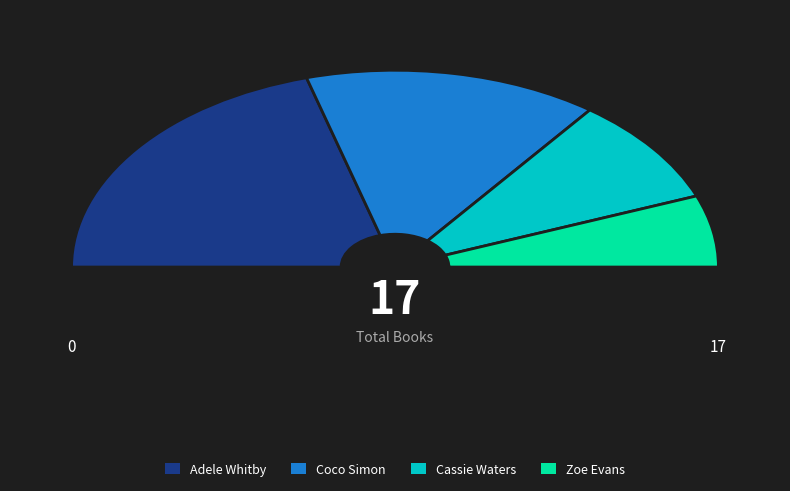

To the nearest percent, what is the difference between the Adele Whitby and Coco Simon slice percentages?

12%